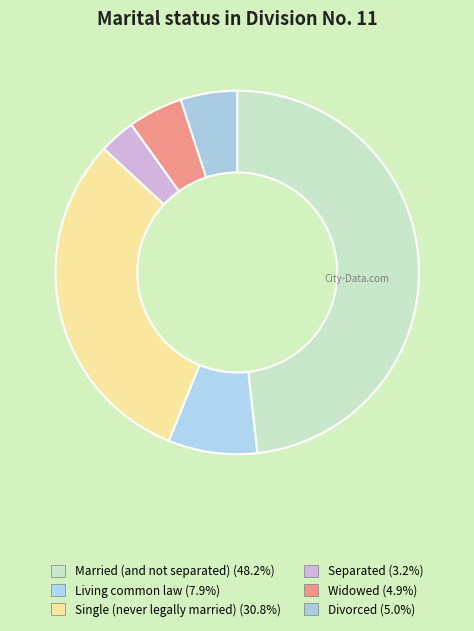

What percentage is the Married (and not separated) slice, to the nearest percent?

48%